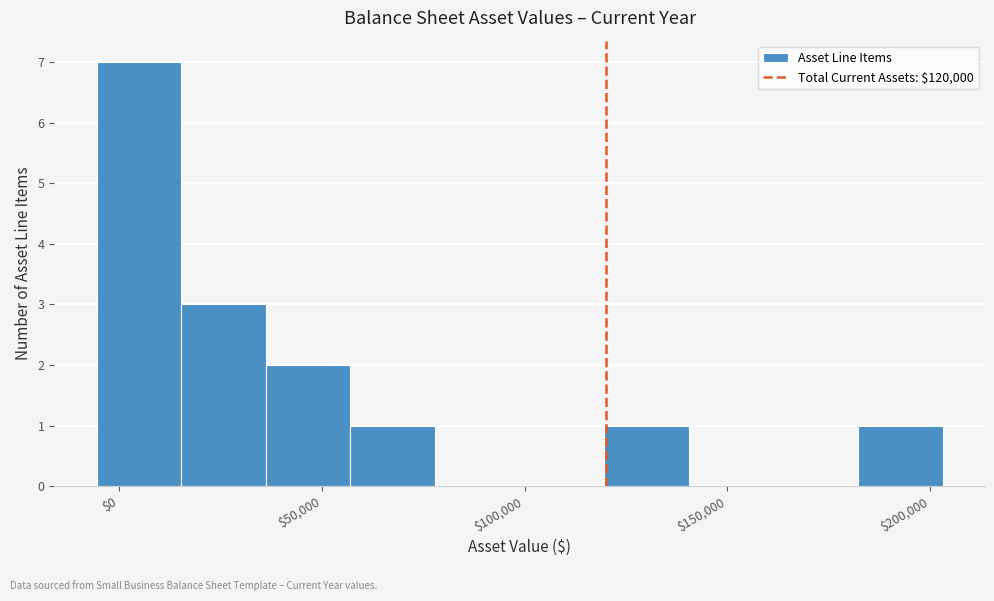

Over which range of the x-axis is the bar tallest?

-5000 to 15000